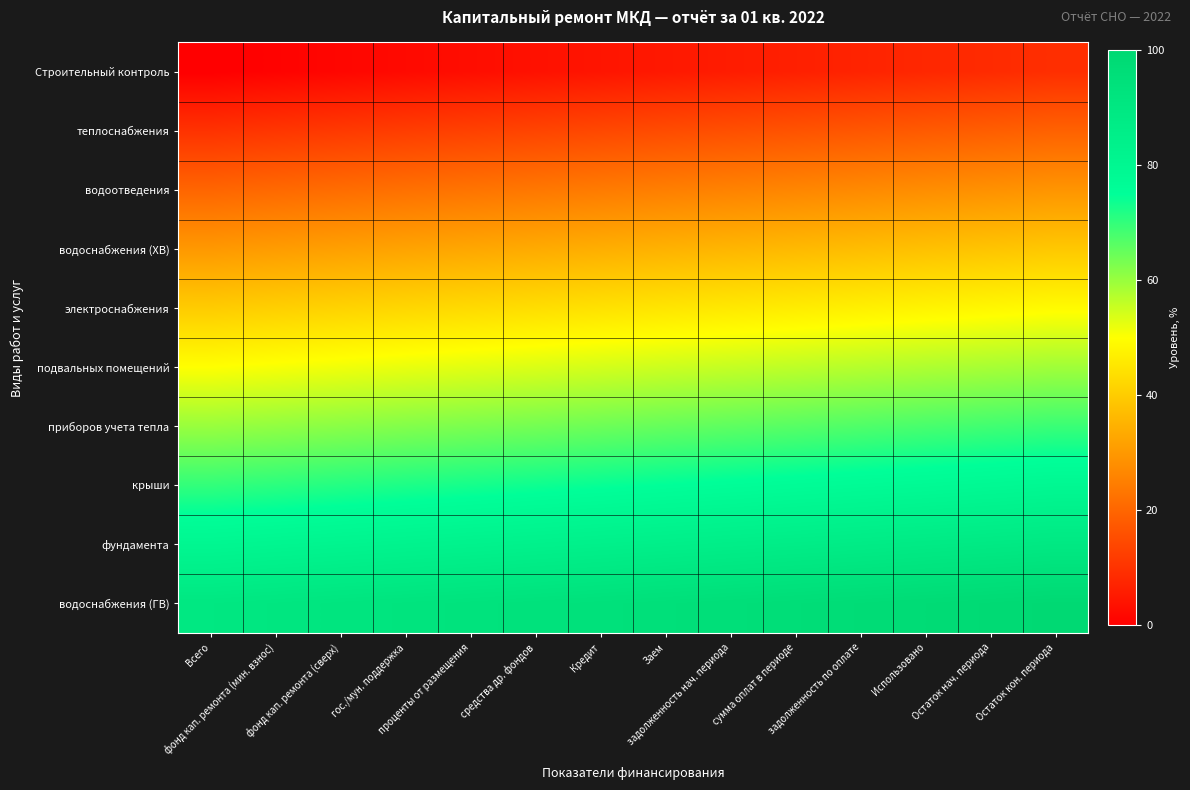

Reading right to left, list all the values displayed in this chart.

Строительный контроль: Остаток кон. периода=9.3	Остаток нач. периода=8.6	Использовано=7.9	задолженность по оплате=7.1	сумма оплат в периоде=6.4	задолженность нач. периода=5.7	Заем=5.0	Кредит=4.3	средства др. фондов=3.6	проценты от размещения=2.9	гос./мун. поддержка=2.1	фонд кап. ремонта (сверх)=1.4	фонд кап. ремонта (мин. взнос)=0.7	Всего=0.0
теплоснабжения: Остаток кон. периода=19.3	Остаток нач. периода=18.6	Использовано=17.9	задолженность по оплате=17.1	сумма оплат в периоде=16.4	задолженность нач. периода=15.7	Заем=15.0	Кредит=14.3	средства др. фондов=13.6	проценты от размещения=12.9	гос./мун. поддержка=12.1	фонд кап. ремонта (сверх)=11.4	фонд кап. ремонта (мин. взнос)=10.7	Всего=10.0
водоотведения: Остаток кон. периода=29.3	Остаток нач. периода=28.6	Использовано=27.9	задолженность по оплате=27.1	сумма оплат в периоде=26.4	задолженность нач. периода=25.7	Заем=25.0	Кредит=24.3	средства др. фондов=23.6	проценты от размещения=22.9	гос./мун. поддержка=22.1	фонд кап. ремонта (сверх)=21.4	фонд кап. ремонта (мин. взнос)=20.7	Всего=20.0
водоснабжения (ХВ): Остаток кон. периода=39.3	Остаток нач. периода=38.6	Использовано=37.9	задолженность по оплате=37.1	сумма оплат в периоде=36.4	задолженность нач. периода=35.7	Заем=35.0	Кредит=34.3	средства др. фондов=33.6	проценты от размещения=32.9	гос./мун. поддержка=32.1	фонд кап. ремонта (сверх)=31.4	фонд кап. ремонта (мин. взнос)=30.7	Всего=30.0
электроснабжения: Остаток кон. периода=49.3	Остаток нач. периода=48.6	Использовано=47.9	задолженность по оплате=47.1	сумма оплат в периоде=46.4	задолженность нач. периода=45.7	Заем=45.0	Кредит=44.3	средства др. фондов=43.6	проценты от размещения=42.9	гос./мун. поддержка=42.1	фонд кап. ремонта (сверх)=41.4	фонд кап. ремонта (мин. взнос)=40.7	Всего=40.0
подвальных помещений: Остаток кон. периода=59.3	Остаток нач. периода=58.6	Использовано=57.9	задолженность по оплате=57.1	сумма оплат в периоде=56.4	задолженность нач. периода=55.7	Заем=55.0	Кредит=54.3	средства др. фондов=53.6	проценты от размещения=52.9	гос./мун. поддержка=52.1	фонд кап. ремонта (сверх)=51.4	фонд кап. ремонта (мин. взнос)=50.7	Всего=50.0
приборов учета тепла: Остаток кон. периода=69.3	Остаток нач. периода=68.6	Использовано=67.9	задолженность по оплате=67.1	сумма оплат в периоде=66.4	задолженность нач. периода=65.7	Заем=65.0	Кредит=64.3	средства др. фондов=63.6	проценты от размещения=62.9	гос./мун. поддержка=62.1	фонд кап. ремонта (сверх)=61.4	фонд кап. ремонта (мин. взнос)=60.7	Всего=60.0
крыши: Остаток кон. периода=79.3	Остаток нач. периода=78.6	Использовано=77.9	задолженность по оплате=77.1	сумма оплат в периоде=76.4	задолженность нач. периода=75.7	Заем=75.0	Кредит=74.3	средства др. фондов=73.6	проценты от размещения=72.9	гос./мун. поддержка=72.1	фонд кап. ремонта (сверх)=71.4	фонд кап. ремонта (мин. взнос)=70.7	Всего=70.0
фундамента: Остаток кон. периода=89.3	Остаток нач. периода=88.6	Использовано=87.9	задолженность по оплате=87.1	сумма оплат в периоде=86.4	задолженность нач. периода=85.7	Заем=85.0	Кредит=84.3	средства др. фондов=83.6	проценты от размещения=82.9	гос./мун. поддержка=82.1	фонд кап. ремонта (сверх)=81.4	фонд кап. ремонта (мин. взнос)=80.7	Всего=80.0
водоснабжения (ГВ): Остаток кон. периода=99.3	Остаток нач. периода=98.6	Использовано=97.9	задолженность по оплате=97.1	сумма оплат в периоде=96.4	задолженность нач. периода=95.7	Заем=95.0	Кредит=94.3	средства др. фондов=93.6	проценты от размещения=92.9	гос./мун. поддержка=92.1	фонд кап. ремонта (сверх)=91.4	фонд кап. ремонта (мин. взнос)=90.7	Всего=90.0